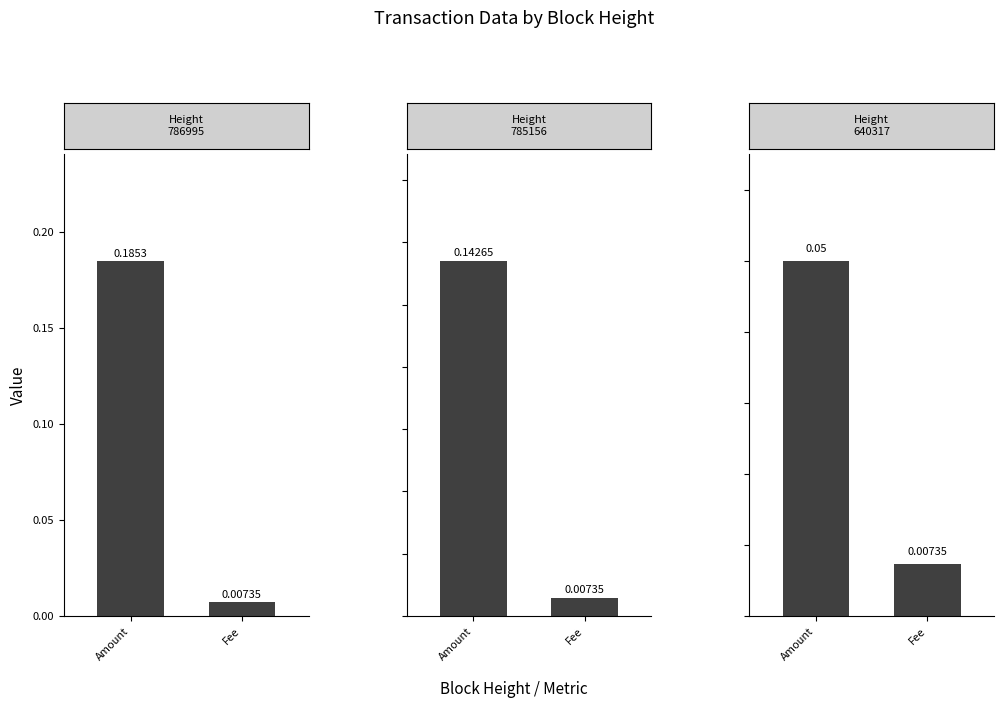

Rank the categories by value from lowest to highest.

Fee, Amount